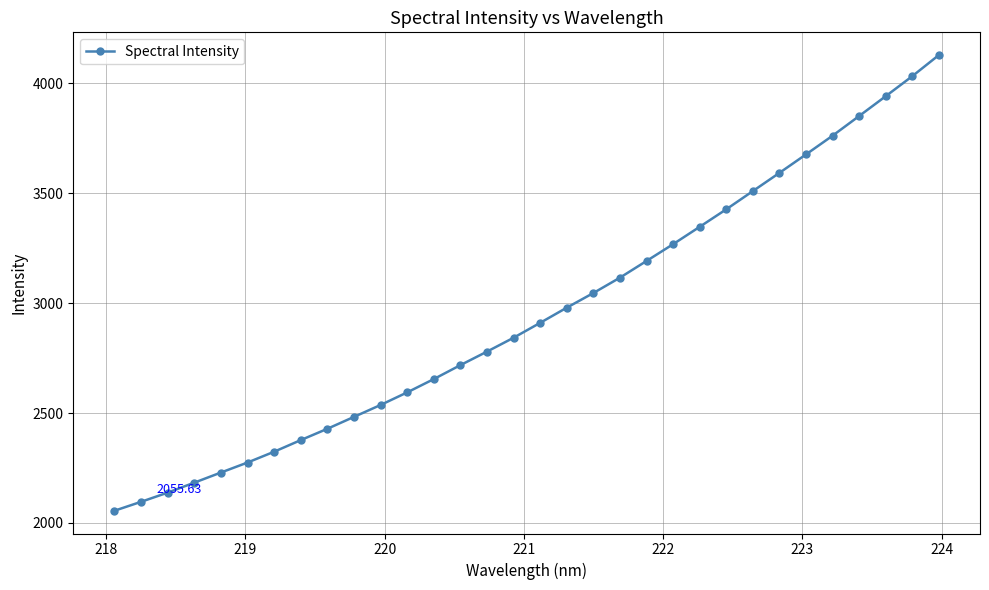

What is the sum of all values?

94486.1